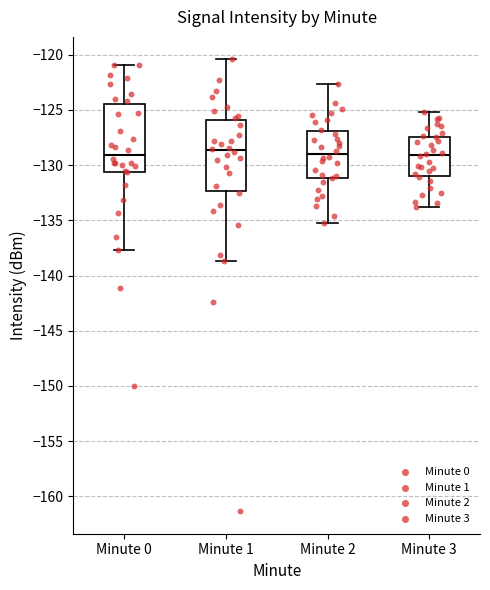

Reading left to right, transcribe this box plot: for each box, give where its median line is, the range the box spans, and where its two whiskers end, as read against the y-axis. The values are not printed on the chart, so give them approximately, as read against the axis.

Minute 0: median -129.0, box -130.5 to -124.5, whiskers -137.5 to -121.0
Minute 1: median -128.5, box -132.5 to -126.0, whiskers -138.5 to -120.5
Minute 2: median -129.0, box -131.0 to -127.0, whiskers -135.0 to -122.5
Minute 3: median -129.0, box -131.0 to -127.5, whiskers -134.0 to -125.0